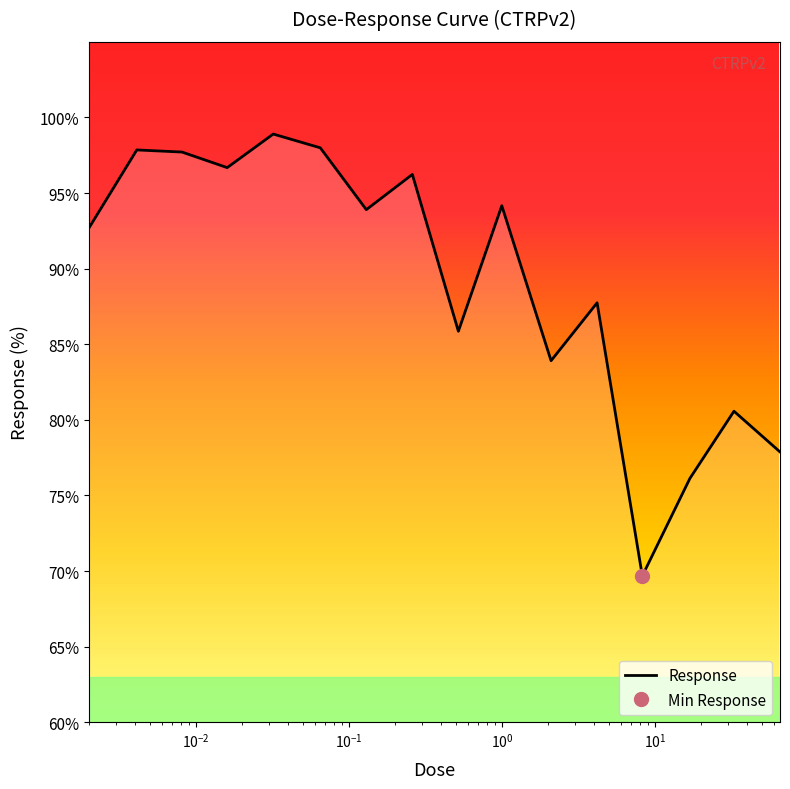

Does the chart have visible grid lines?

No